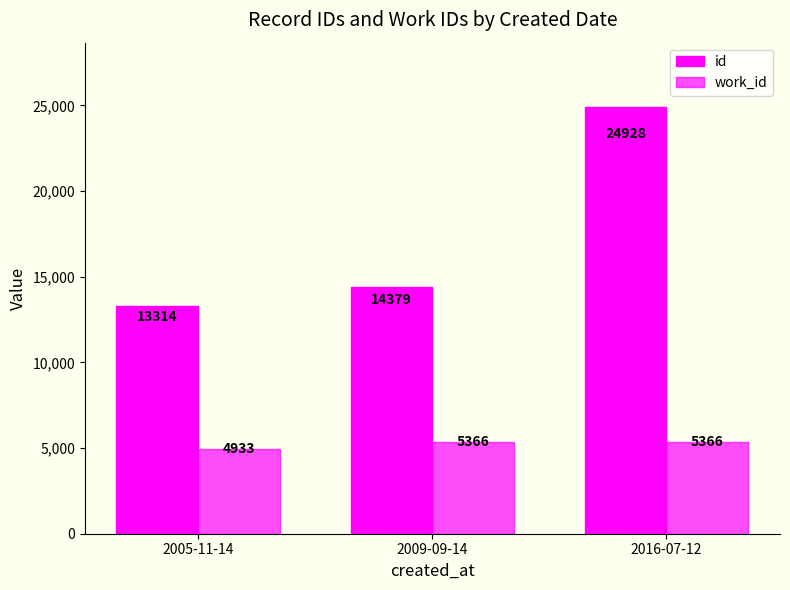

Which category has the lowest value in the id series?

2005-11-14